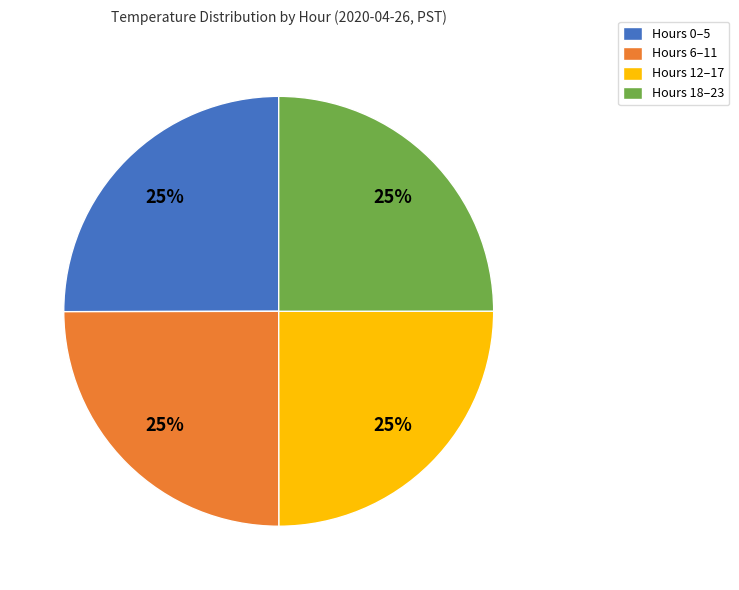

To the nearest percent, what portion does Hours 18–23 represent?

25%